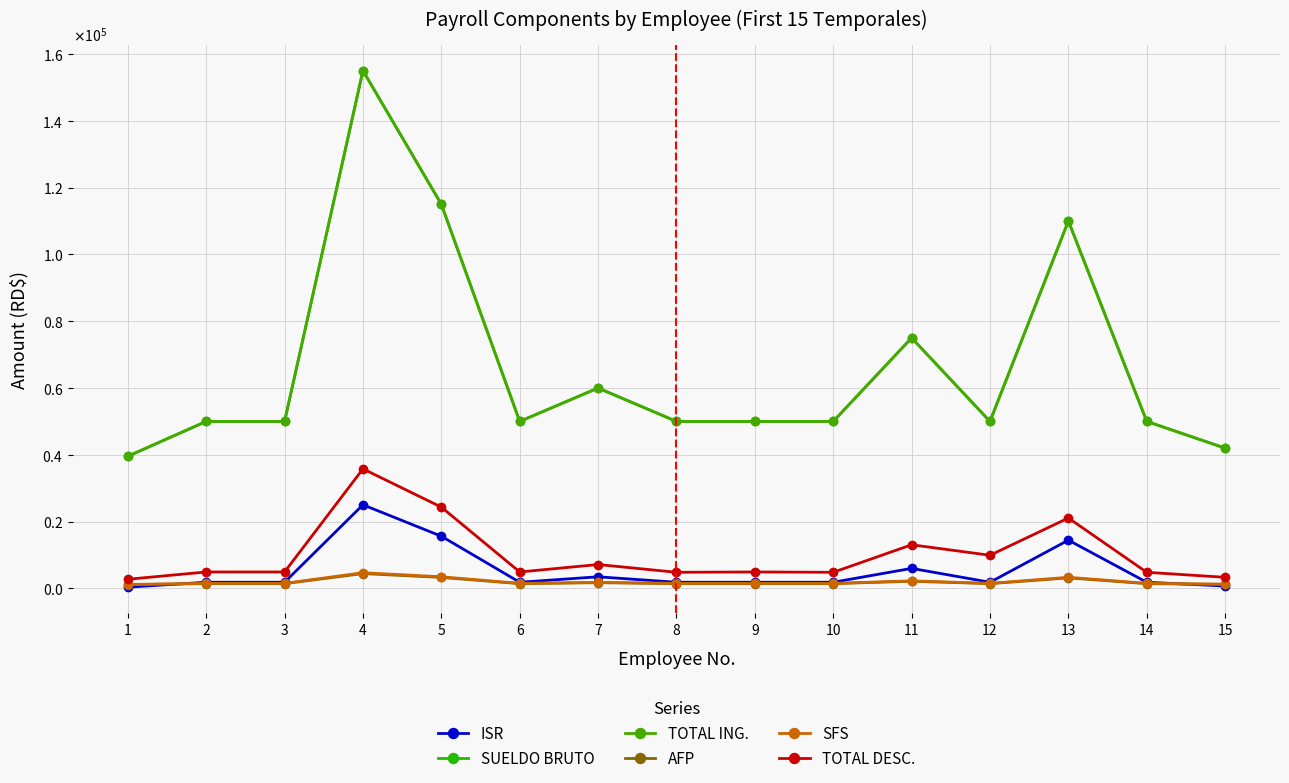

At which label does ISR first exceed 1854?

4